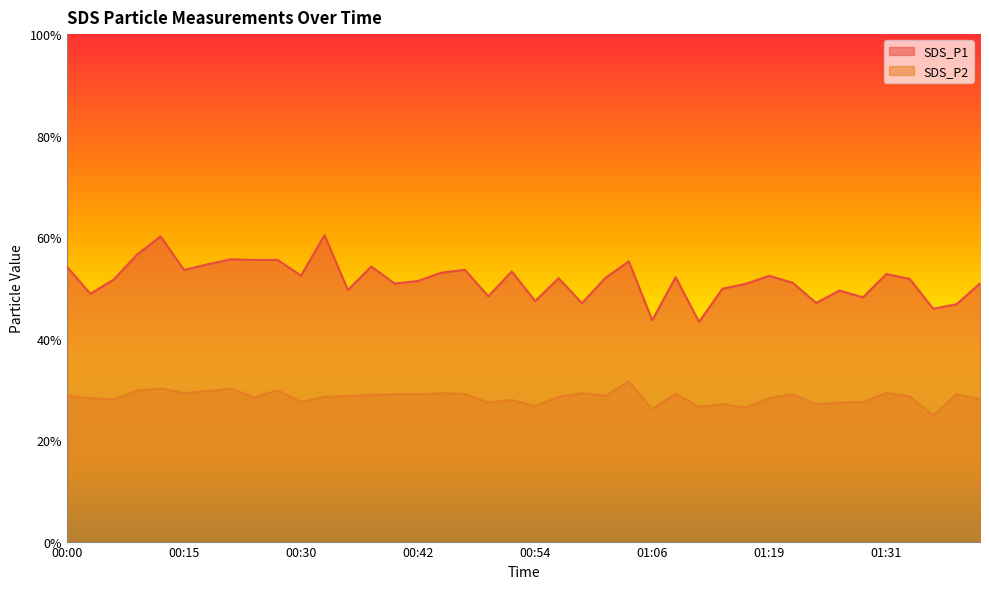

Reading left to right, transcribe all the data shown in this chart.

SDS_P1: 00:00=54.2	00:03=48.8	00:08=51.6	00:10=56.6	00:13=60.1	00:15=53.5	00:18=54.6	00:20=55.6	00:25=55.5	00:27=55.5	00:30=52.4	00:32=60.4	00:35=49.6	00:37=54.2	00:40=50.9	00:42=51.4	00:45=53.0	00:47=53.5	00:49=48.3	00:52=53.2	00:54=47.4	00:57=51.9	00:59=47.0	01:02=52.0	01:04=55.2	01:06=43.6	01:09=52.1	01:11=43.3	01:14=49.8	01:16=50.8	01:19=52.4	01:21=51.0	01:24=47.0	01:26=49.5	01:29=48.1	01:31=52.7	01:33=51.8	01:36=45.9	01:38=46.8	01:41=50.9
SDS_P2: 00:00=28.8	00:03=28.2	00:08=28.1	00:10=29.7	00:13=30.1	00:15=29.3	00:18=29.6	00:20=30.1	00:25=28.4	00:27=29.8	00:30=27.5	00:32=28.5	00:35=28.7	00:37=28.9	00:40=29.0	00:42=29.0	00:45=29.2	00:47=29.1	00:49=27.4	00:52=27.9	00:54=26.7	00:57=28.5	00:59=29.3	01:02=28.7	01:04=31.6	01:06=26.1	01:09=29.1	01:11=26.6	01:14=27.1	01:16=26.4	01:19=28.3	01:21=29.0	01:24=27.1	01:26=27.4	01:29=27.5	01:31=29.3	01:33=28.6	01:36=24.9	01:38=29.0	01:41=28.1